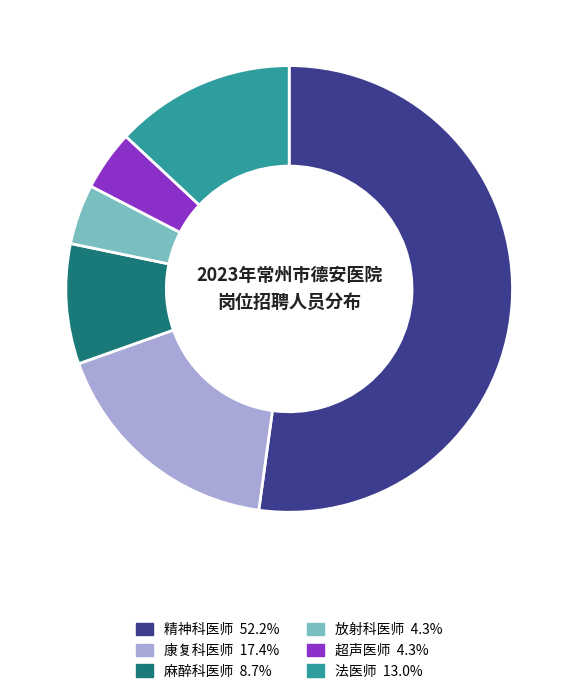

Combined, do 法医师 and 超声医师 account for over 50%?

No